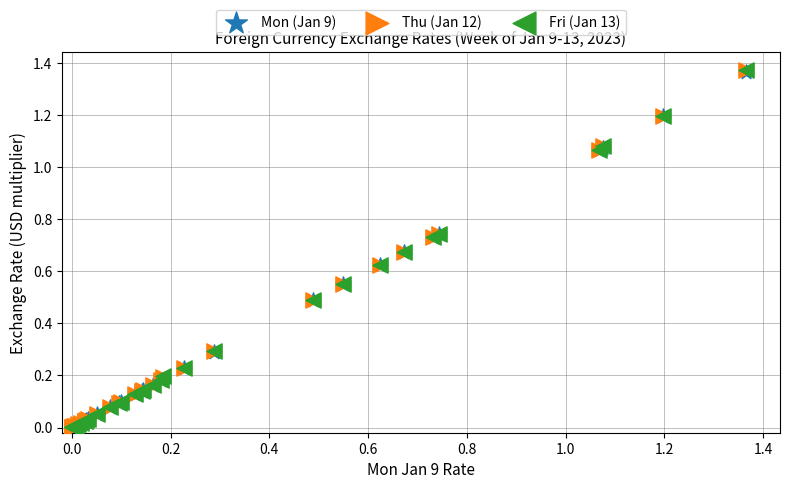

Which series has the largest Y range (max minus min)?

Thu (Jan 12)